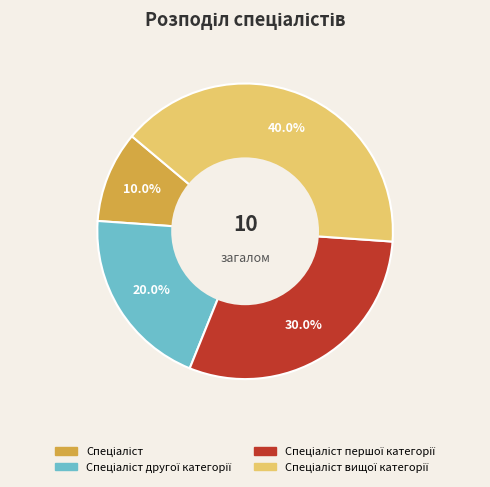

How many slices are in this pie chart?

4